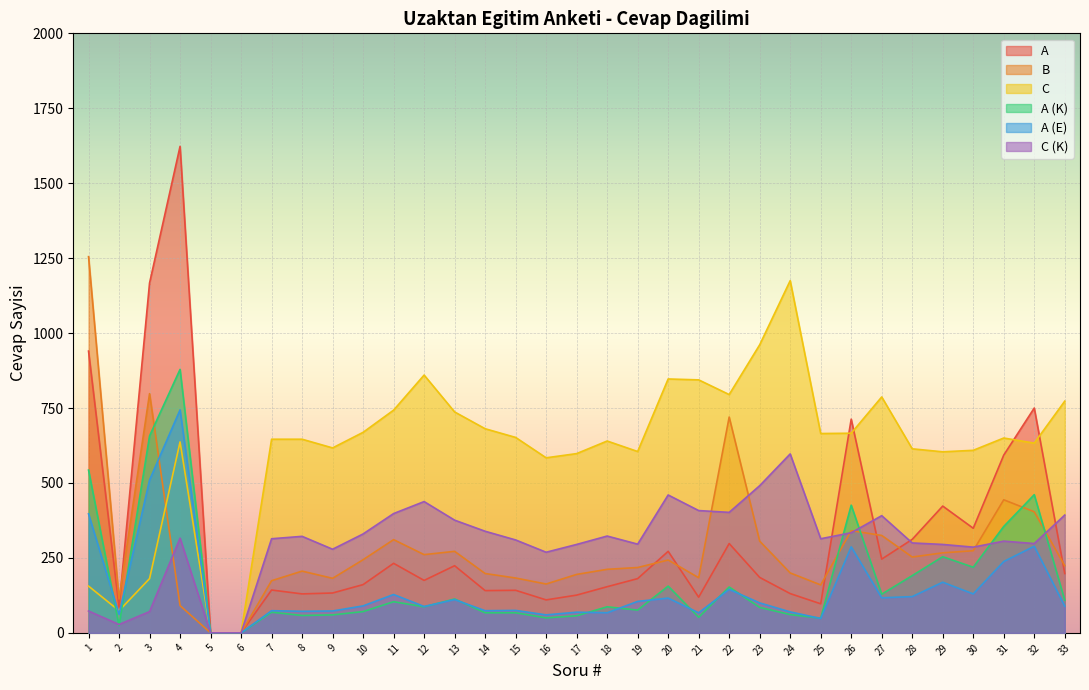

What value does the A series have at 15, to the nearest 10?

140